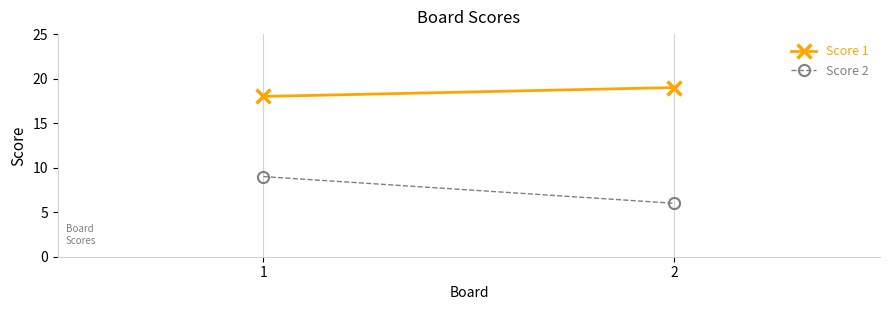

At which category does the chart reach its minimum across all series?

2